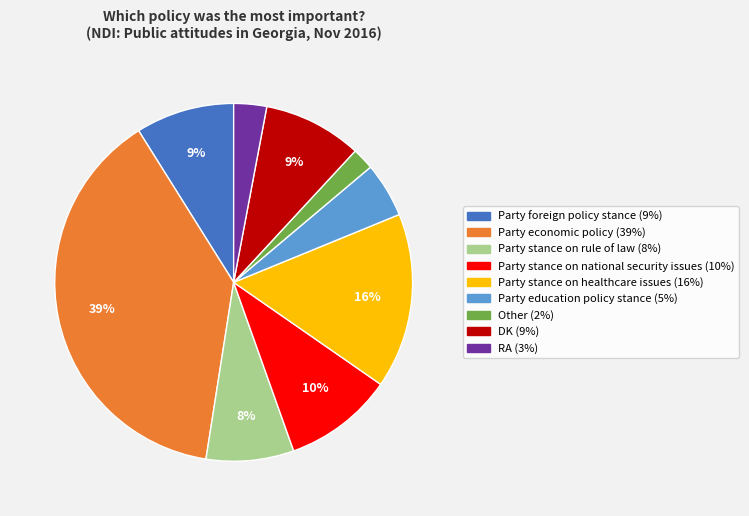

Between Party education policy stance and Party economic policy, which is larger?

Party economic policy